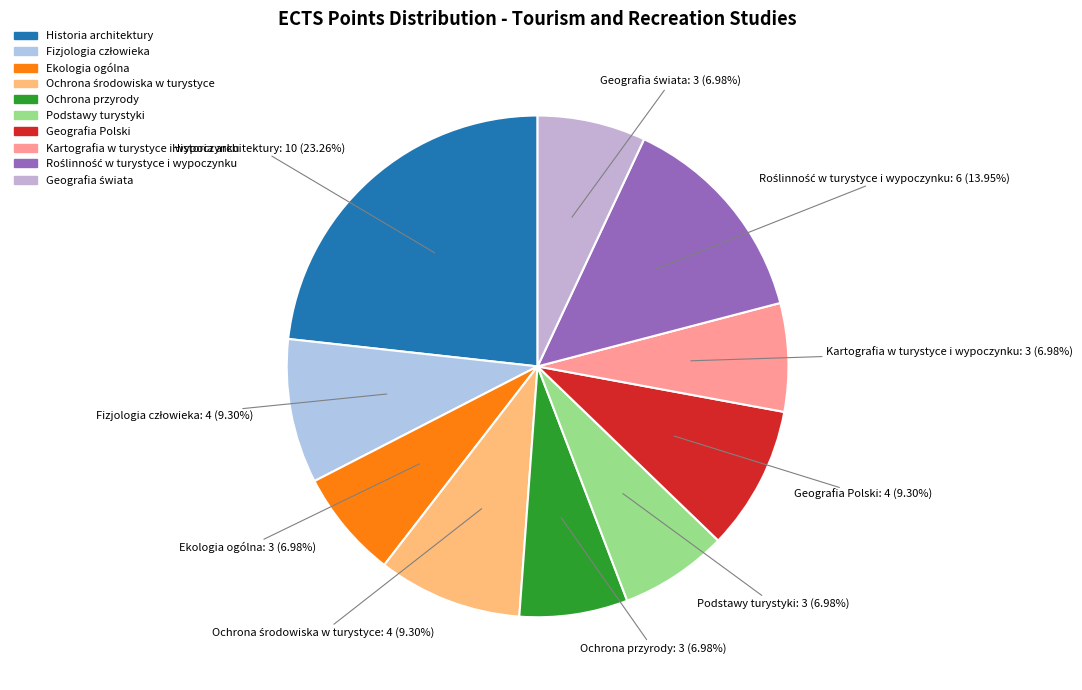

The Ekologia ogólna slice represents 1% of the pie. True or false?

False